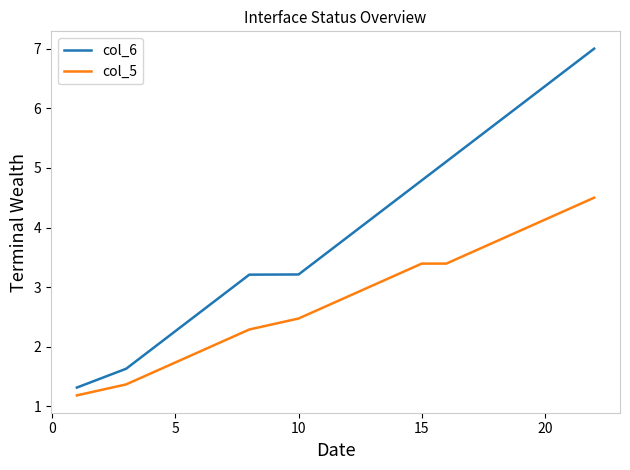

Which series has the largest total across all categories?

col_6